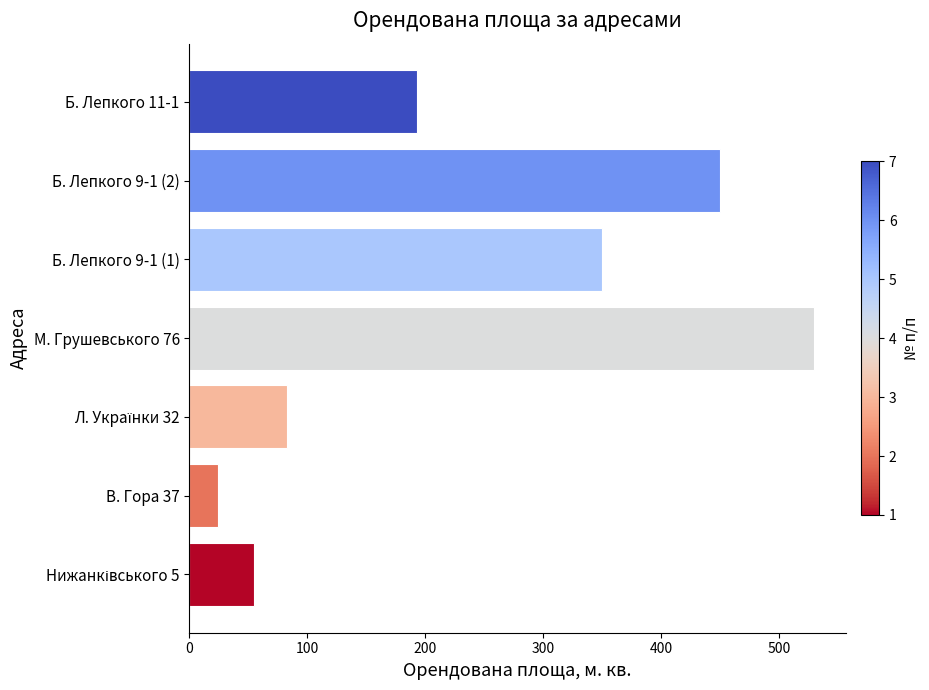

At which category does the chart reach its peak across all series?

М. Грушевського 76